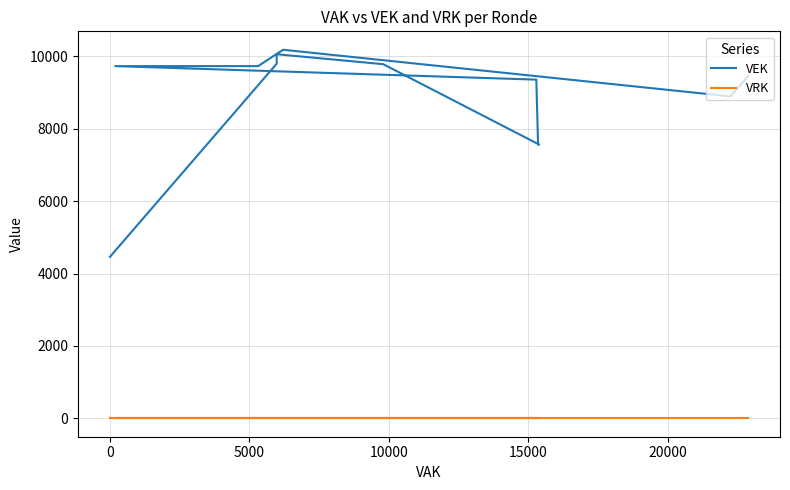

Reading left to right, list all the values displayed in this chart.

VEK: 9447	9447	8894	8894	10182	9730	9730	9730	9730	9730	9730	9357	7563	7563	7563	7563	9784	10058	10058	10058	10058	9797	9797	4460	4460
VRK: 0	0	0	0	0	0	0	0	0	0	0	0	0	0	0	0	0	0	0	0	0	0	0	0	0